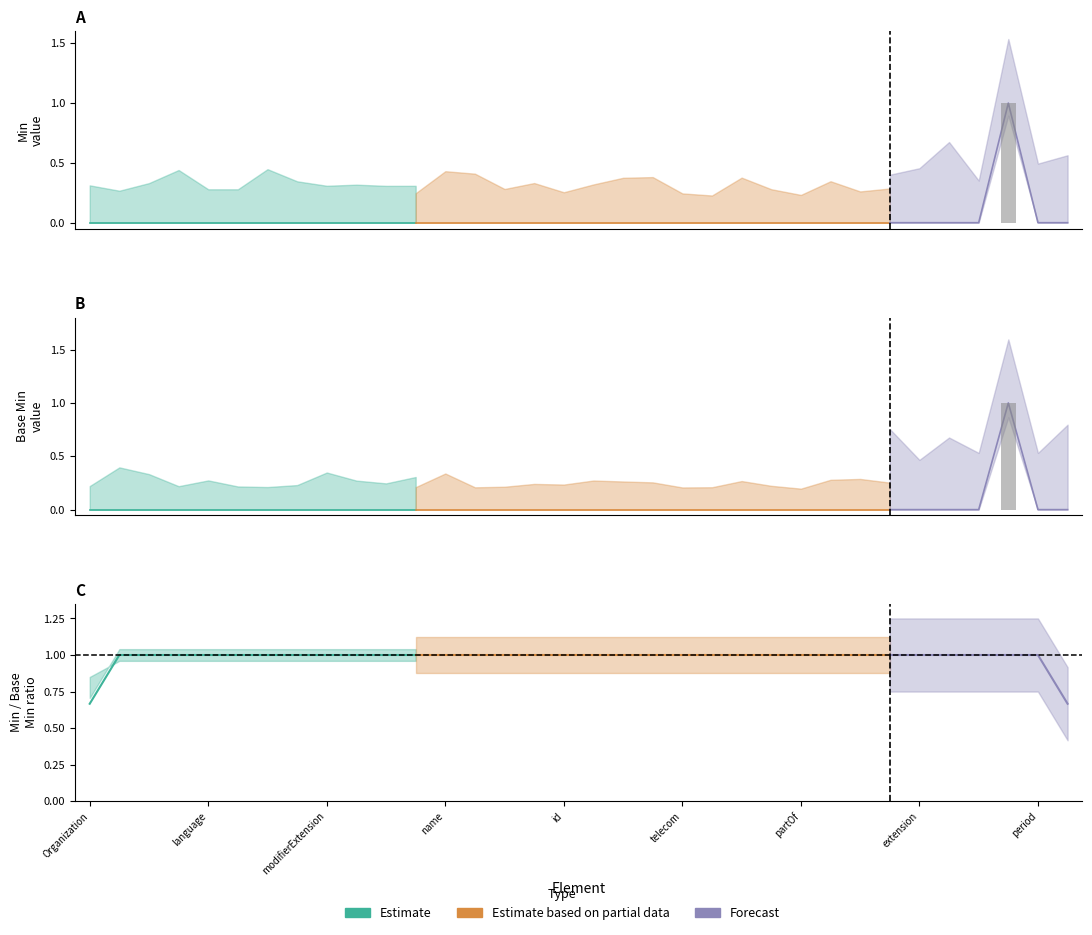

At how many categories does at least one series exceed 0?

1